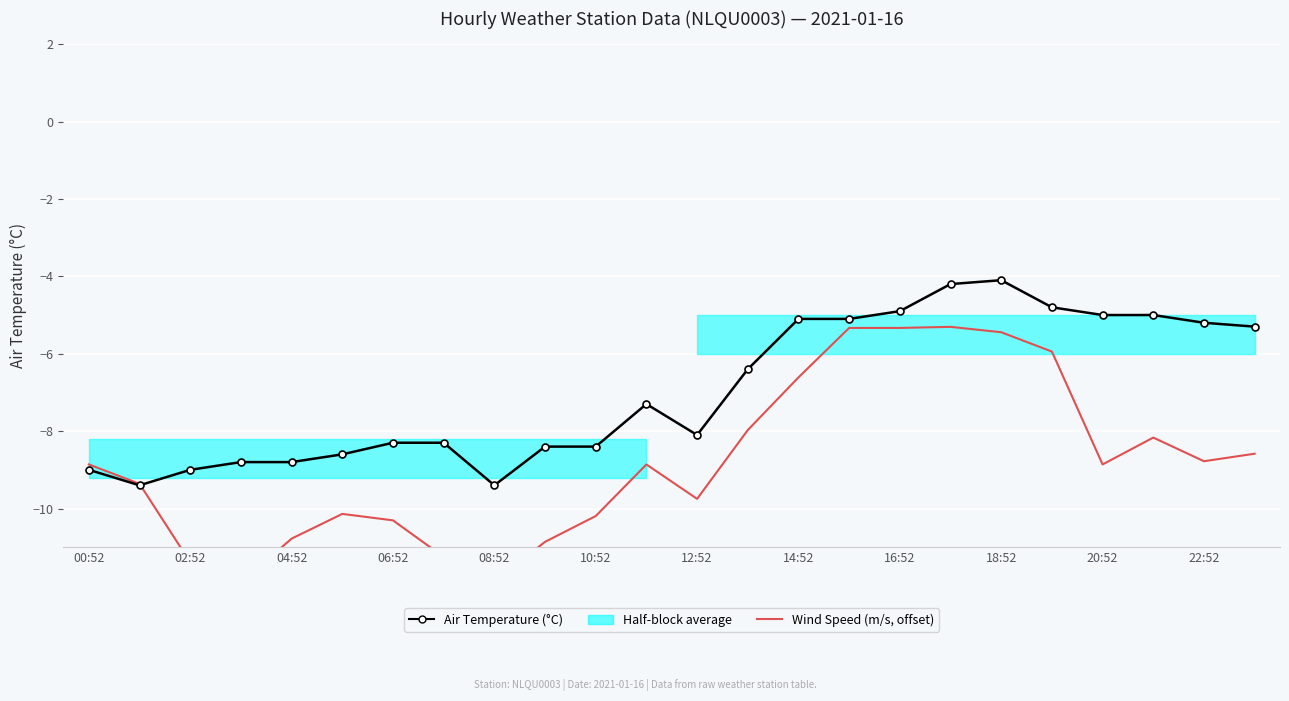

What is the average value of the Wind Speed (m/s, offset) series?

-8.8